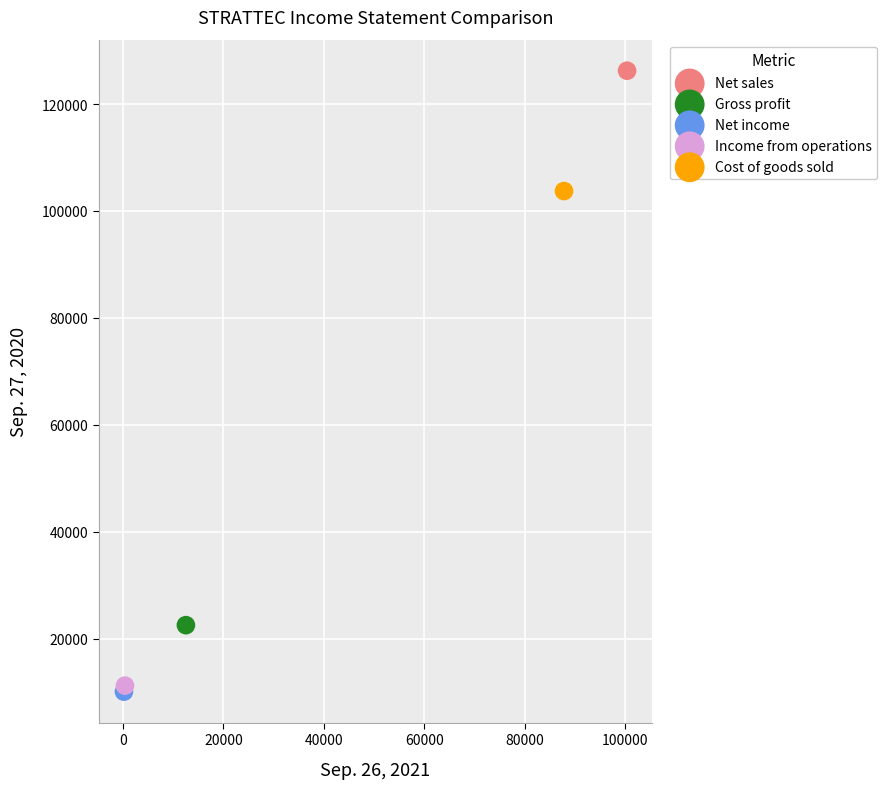

Which series reaches the minimum Y coordinate?

Net income